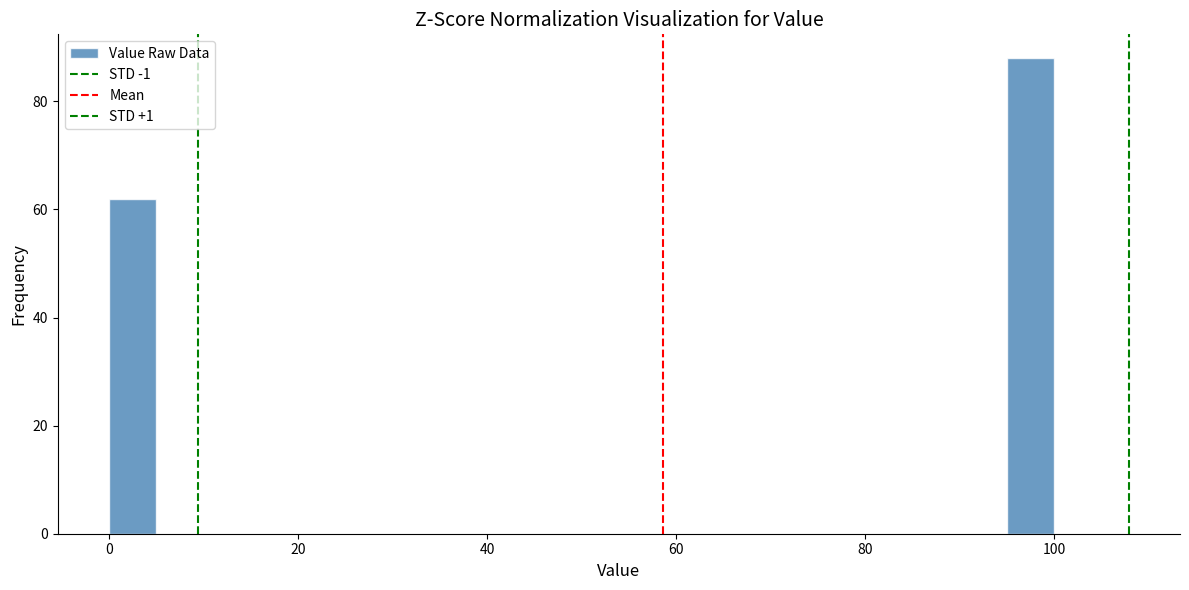

Read against the x-axis, roughly where is the centre of the tallest bar?

98